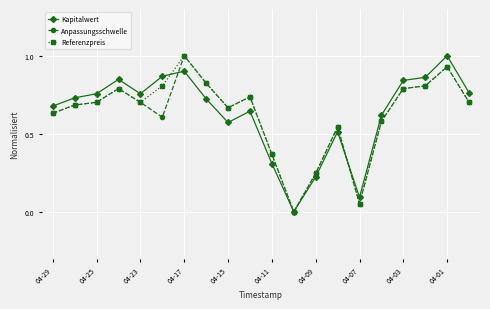

What is the highest value of the Anpassungsschwelle series?

1.0